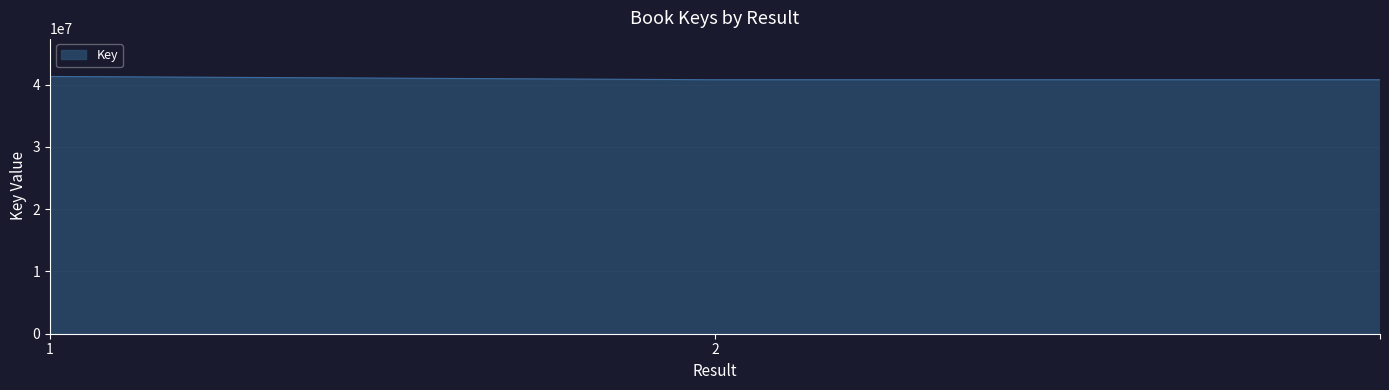

What is the smallest value displayed?

40781918